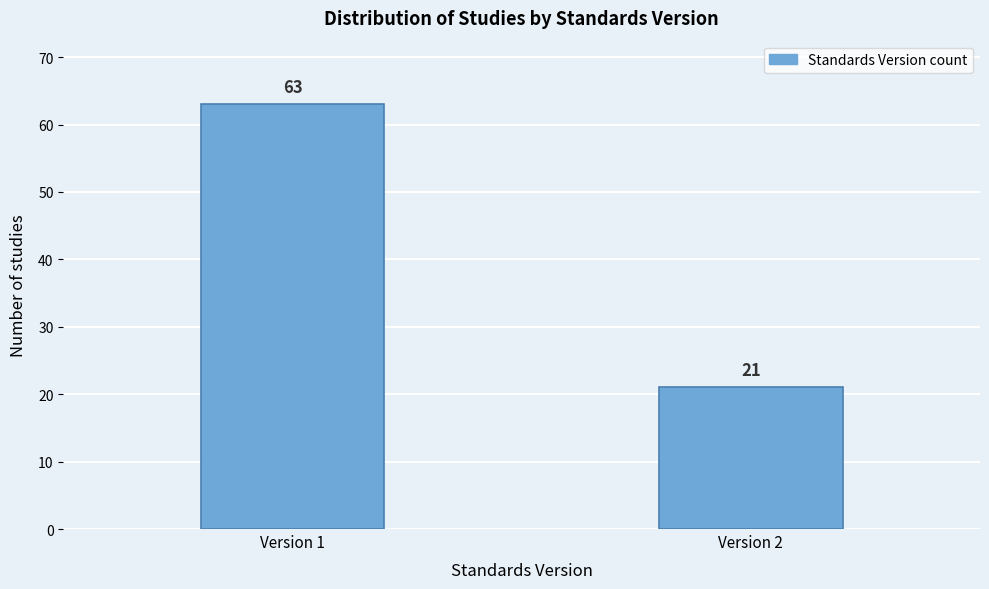

Reading left to right, what are all the values shown in this chart?

Version 1=63	Version 2=21